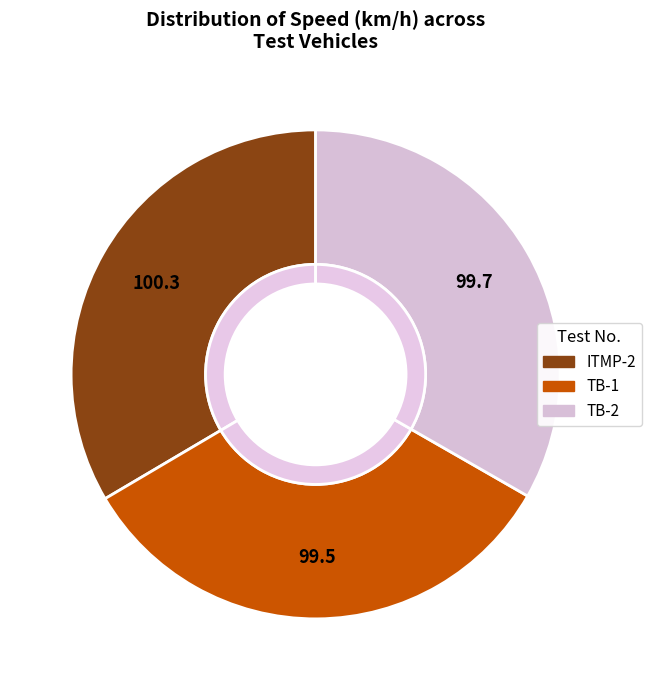

Is it true that TB-1 is 33% of the pie?

True